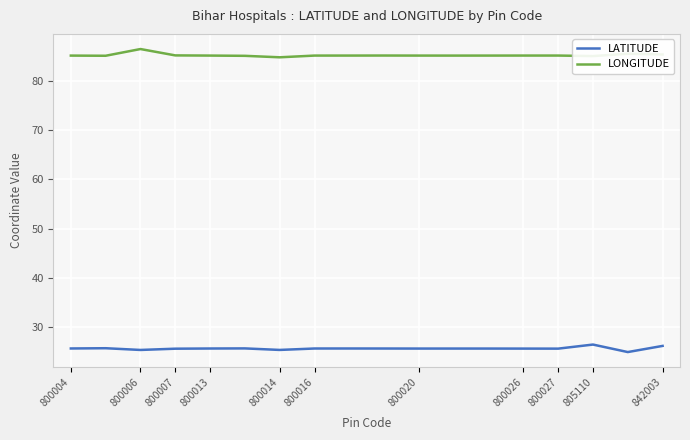

True or false: LONGITUDE and LATITUDE cross at least once.

False